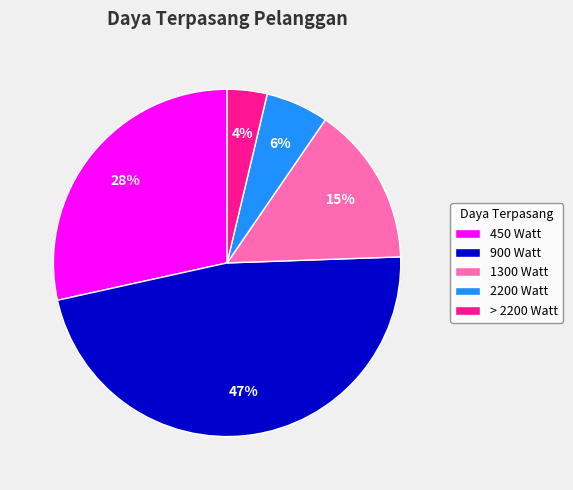

Does any single category account for the majority?

No